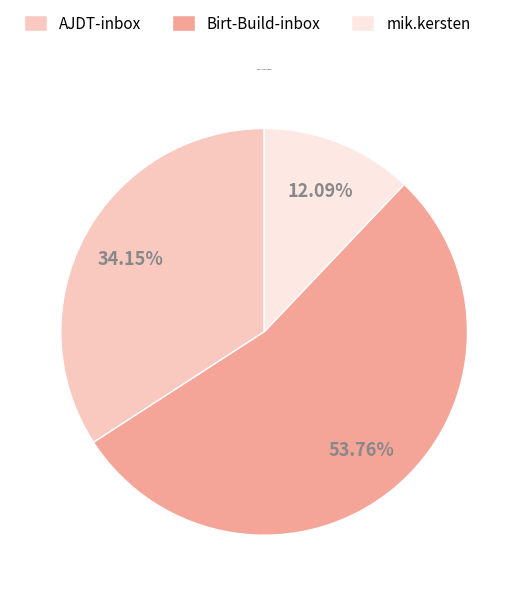

Is the sum of mik.kersten and AJDT-inbox greater than half?

No